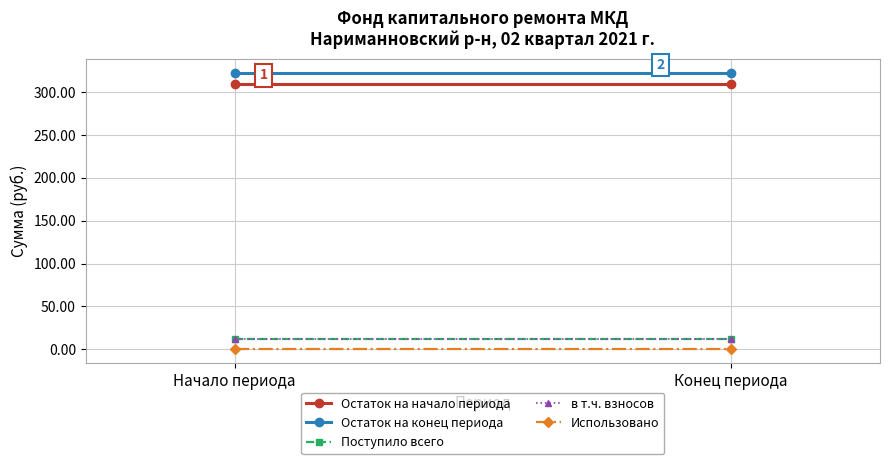

What is the approximate value of Остаток на начало периода at Начало периода?

309.8